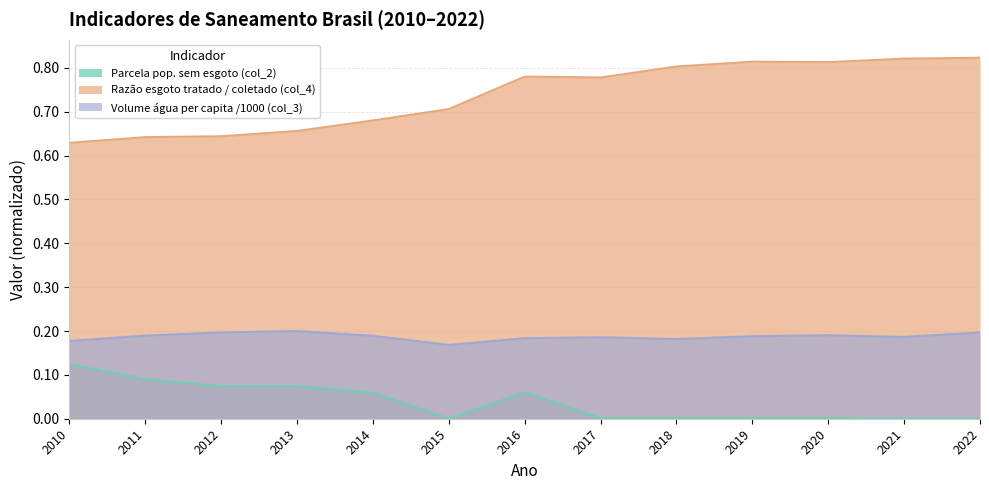

Count the number of data series in this chart.

3